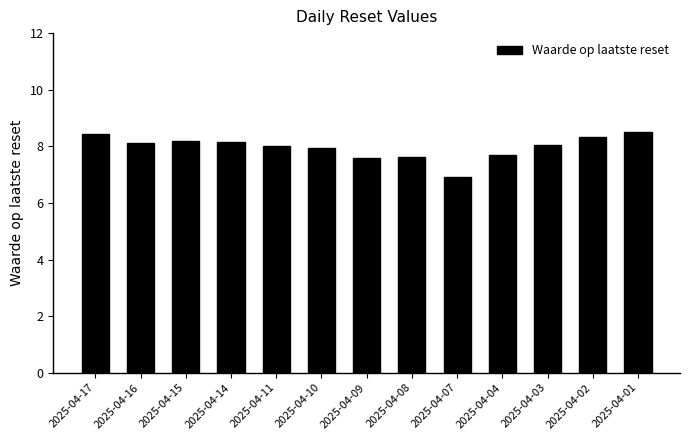

What is the sum of the values at 2025-04-10 and 2025-04-01?

16.4